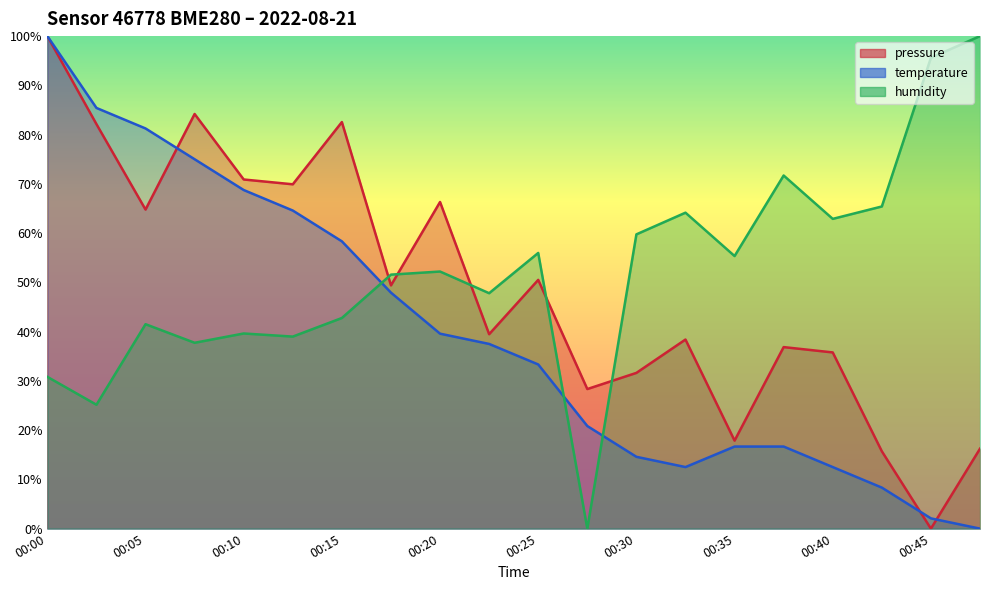

Is it true that pressure equals 20.4 at 00:05?

False